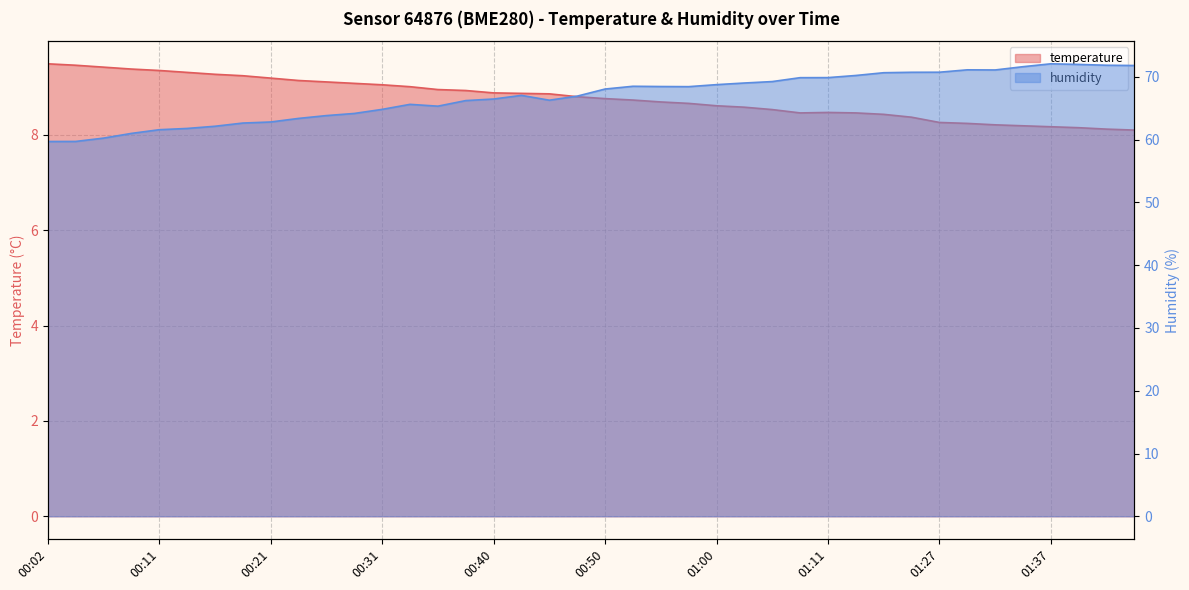

Between 01:39 and 01:44, which is larger?

01:39